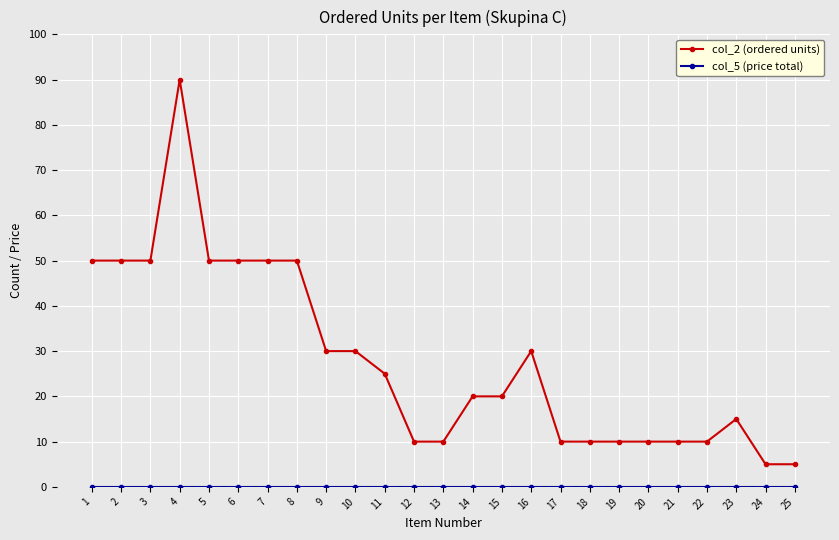

Where does the col_2 (ordered units) series first go above 20?

1